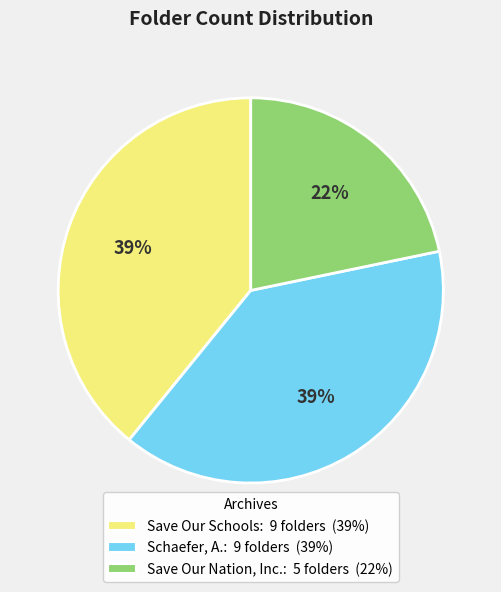

To the nearest percent, what is the difference between the largest and smallest slice percentages?

17%